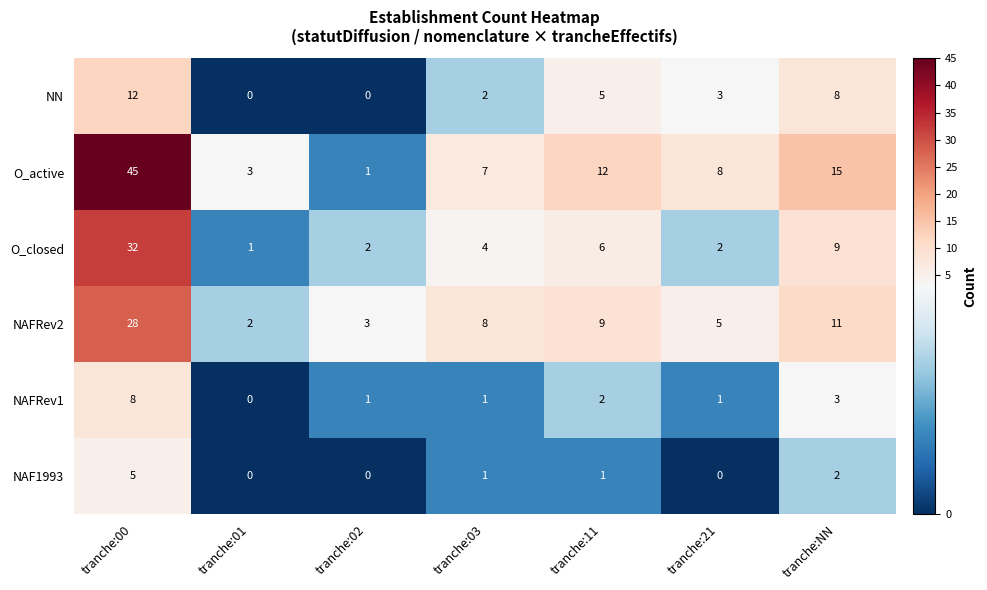

Is it true that NAFRev1 equals 0 at tranche:01?

True